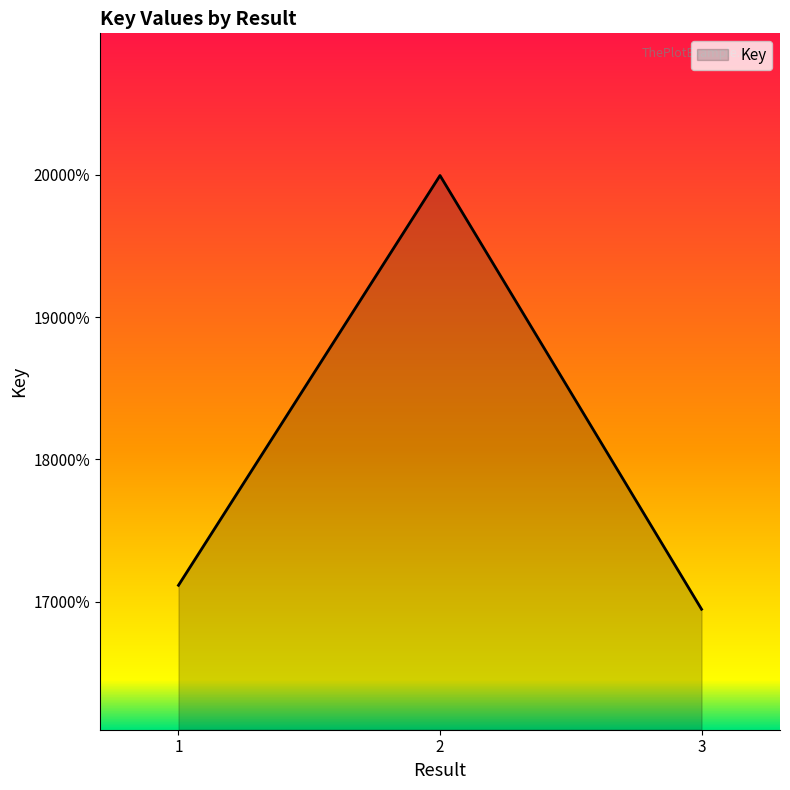

Does the chart display data point markers on the line(s)?

No